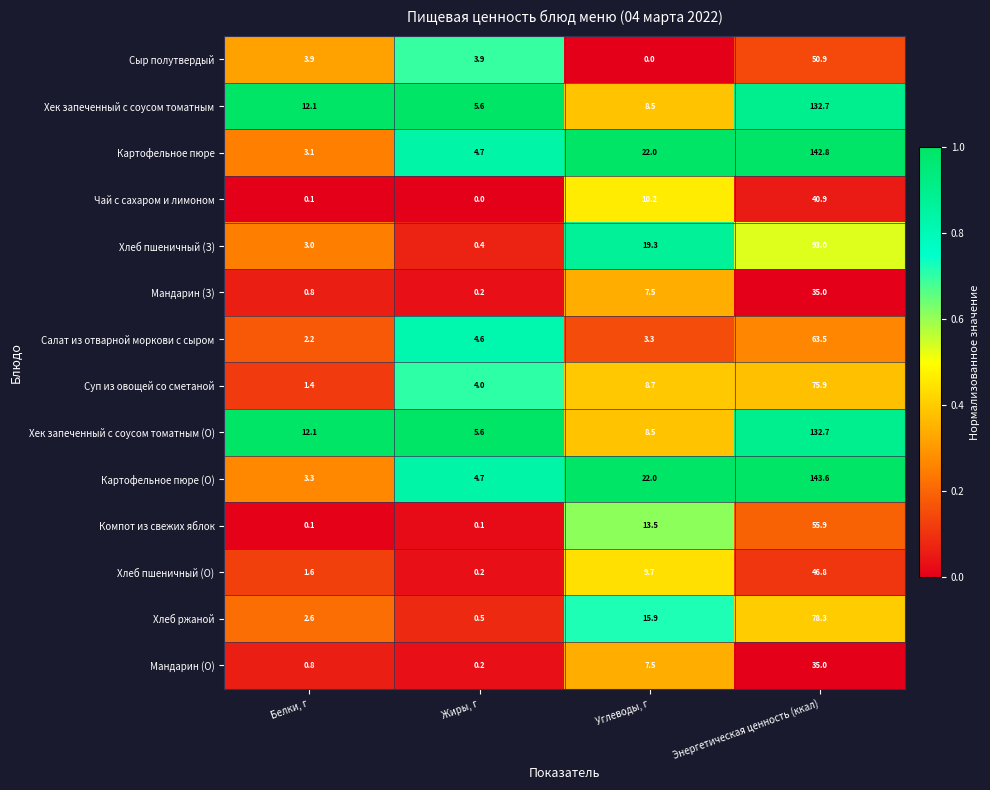

The Хлеб пшеничный (З) series shows 0.4 at Жиры, г. True or false?

True